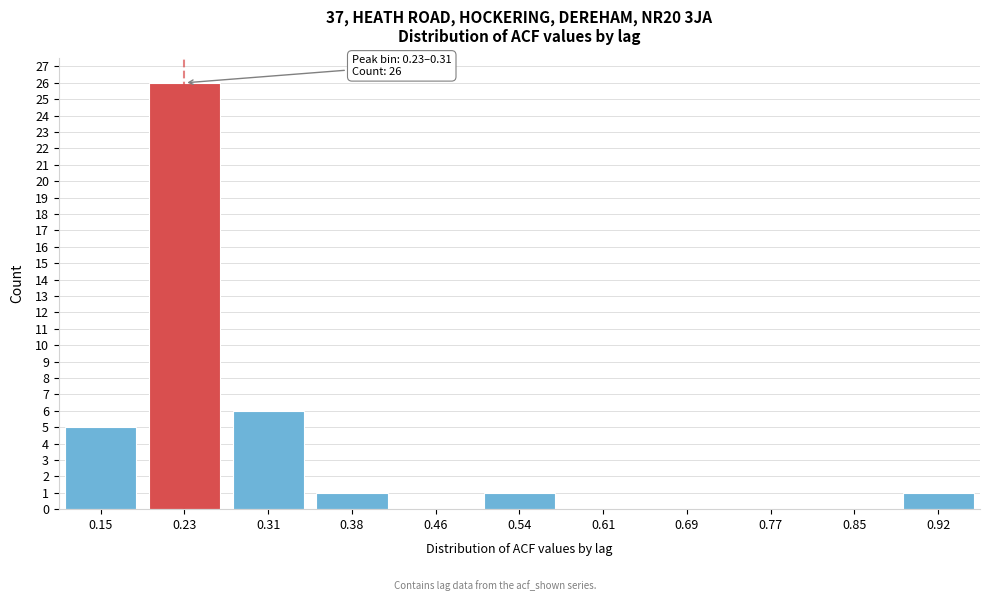

Reading left to right, extract all data points from this chart.

0.15=5	0.23=26	0.31=6	0.38=1	0.46=0	0.54=1	0.61=0	0.69=0	0.77=0	0.85=0	0.92=1